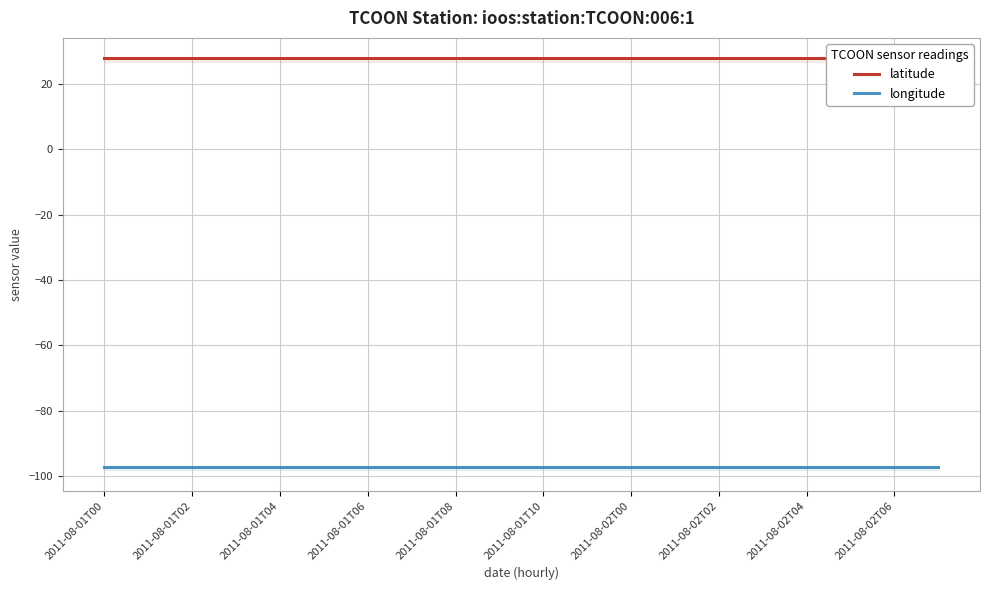

True or false: latitude and longitude cross at least once.

False